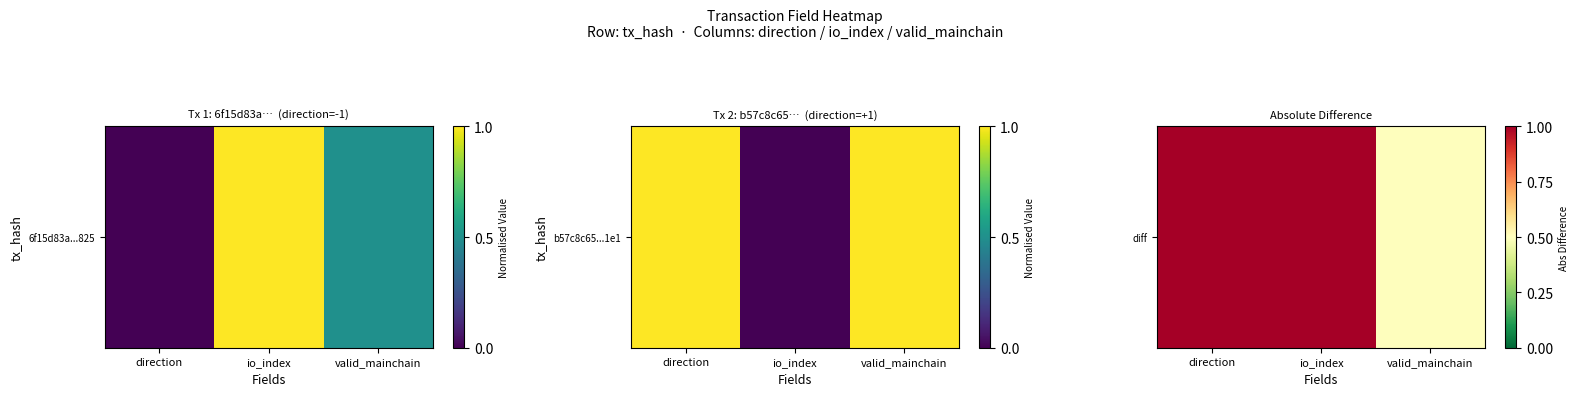

List the labels in order of value, smallest first.

valid_mainchain, direction, io_index